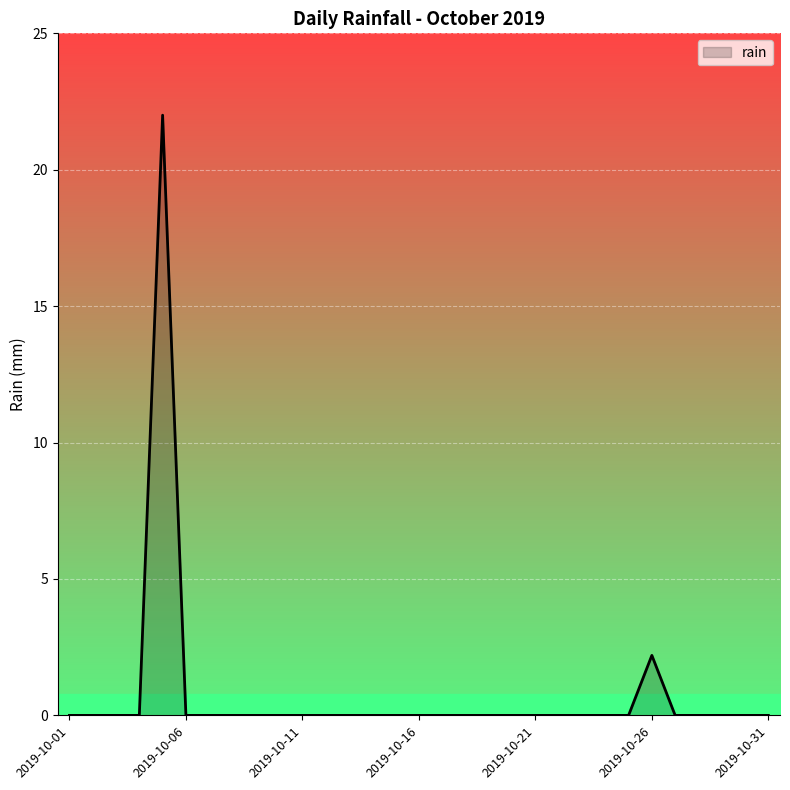

How many points are higher than both their immediate neighbors (excluding endpoints)?

2